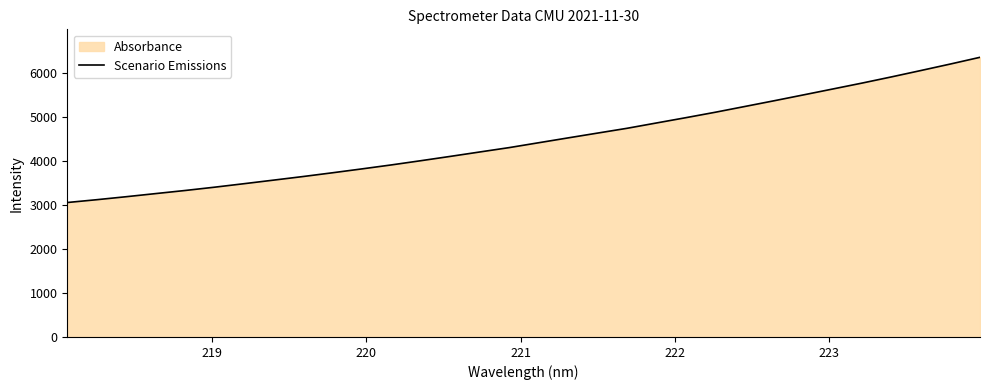

What is the difference between the maximum and minimum values?

3302.5